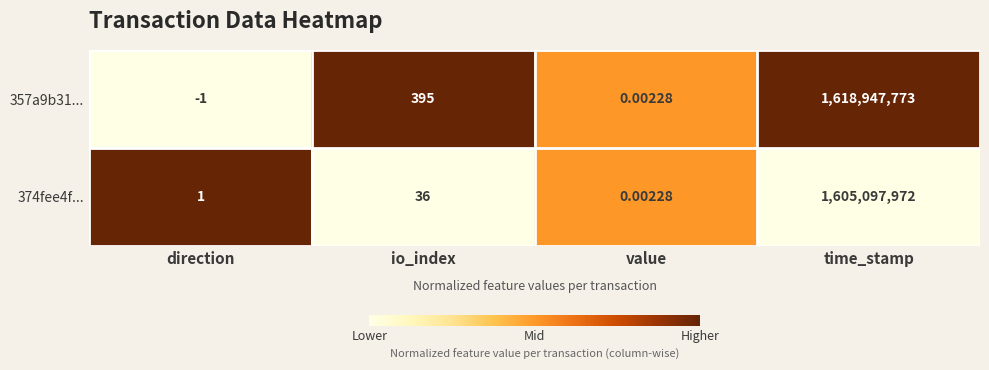

Where is 357a9b31... nearest to the value 809473886?

io_index